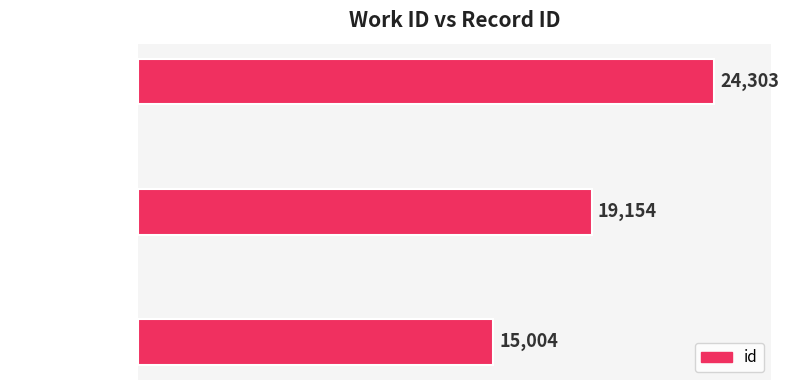

Reading bottom to top, list all the values displayed in this chart.

work_id: 5614=15004	work_id: 5658=19154	work_id: 7984=24303